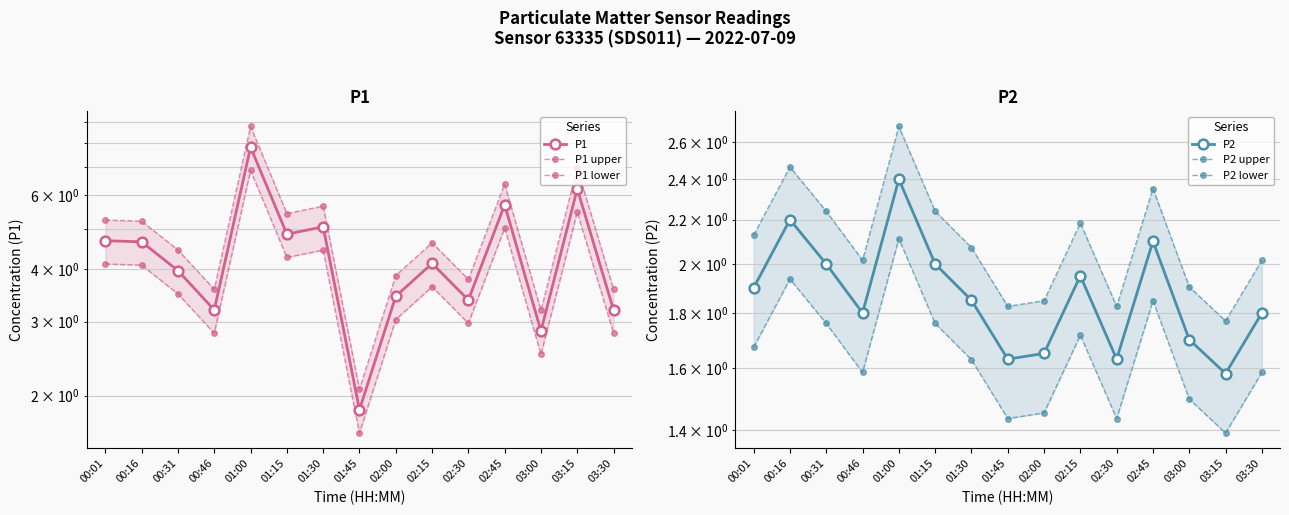

What are all the series names shown in the legend?

P1, P1 upper, P1 lower, P2, P2 upper, P2 lower